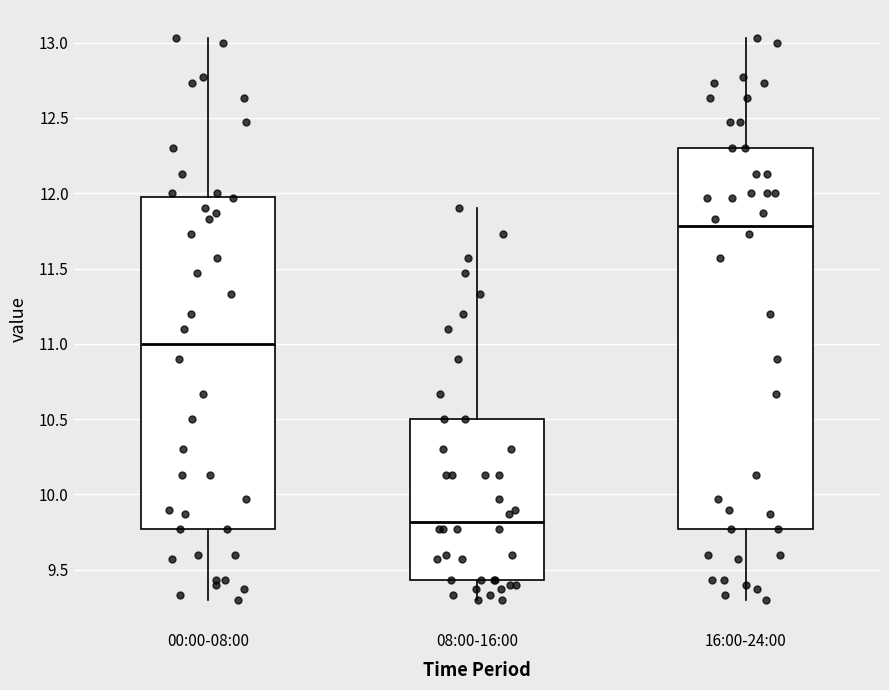

Which box is the tallest, from its lower edge to its upper edge?

16:00-24:00